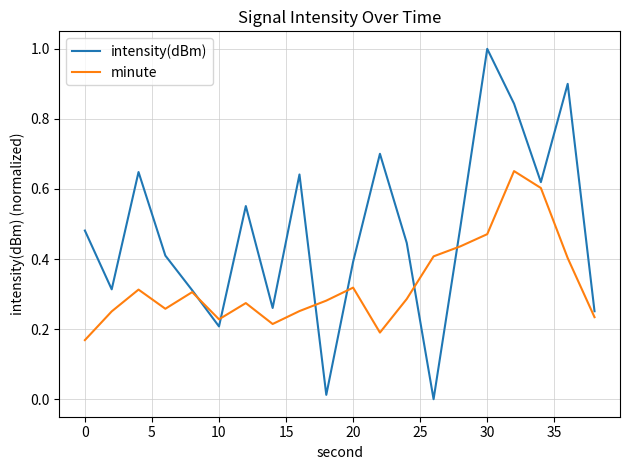

Which series has the widest spread of values?

intensity(dBm)